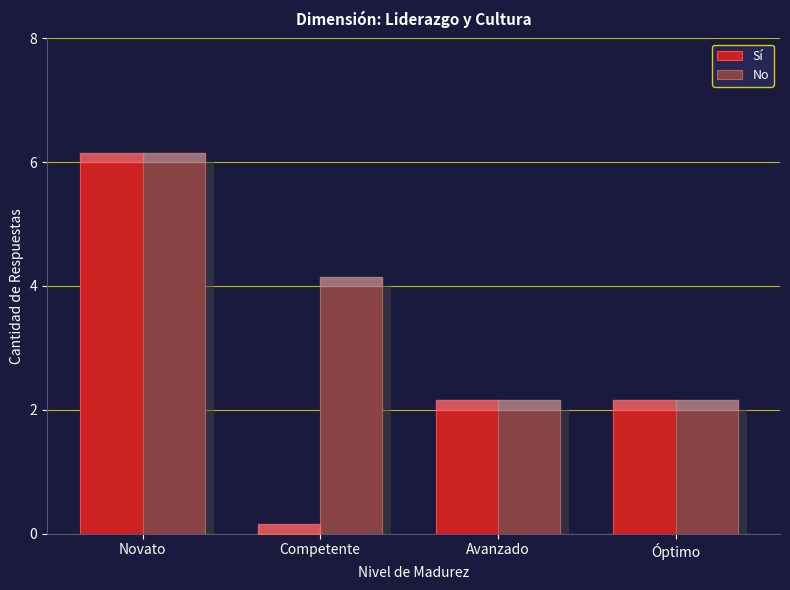

Reading left to right, list all the values displayed in this chart.

Sí: Novato=6	Competente=0	Avanzado=2	Óptimo=2
No: Novato=6	Competente=4	Avanzado=2	Óptimo=2